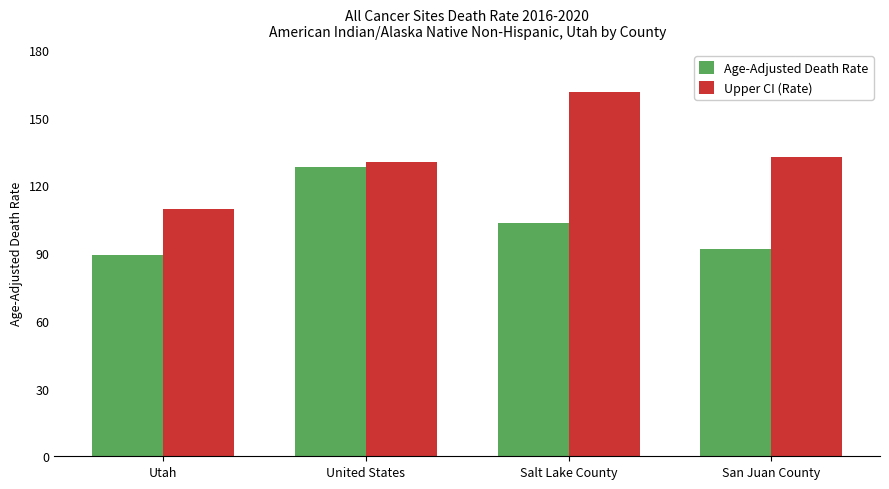

Reading right to left, what are all the values shown in this chart?

Age-Adjusted Death Rate: San Juan County=91.8	Salt Lake County=103.2	United States=128.2	Utah=89.3
Upper CI (Rate): San Juan County=132.7	Salt Lake County=161.4	United States=130.2	Utah=109.6